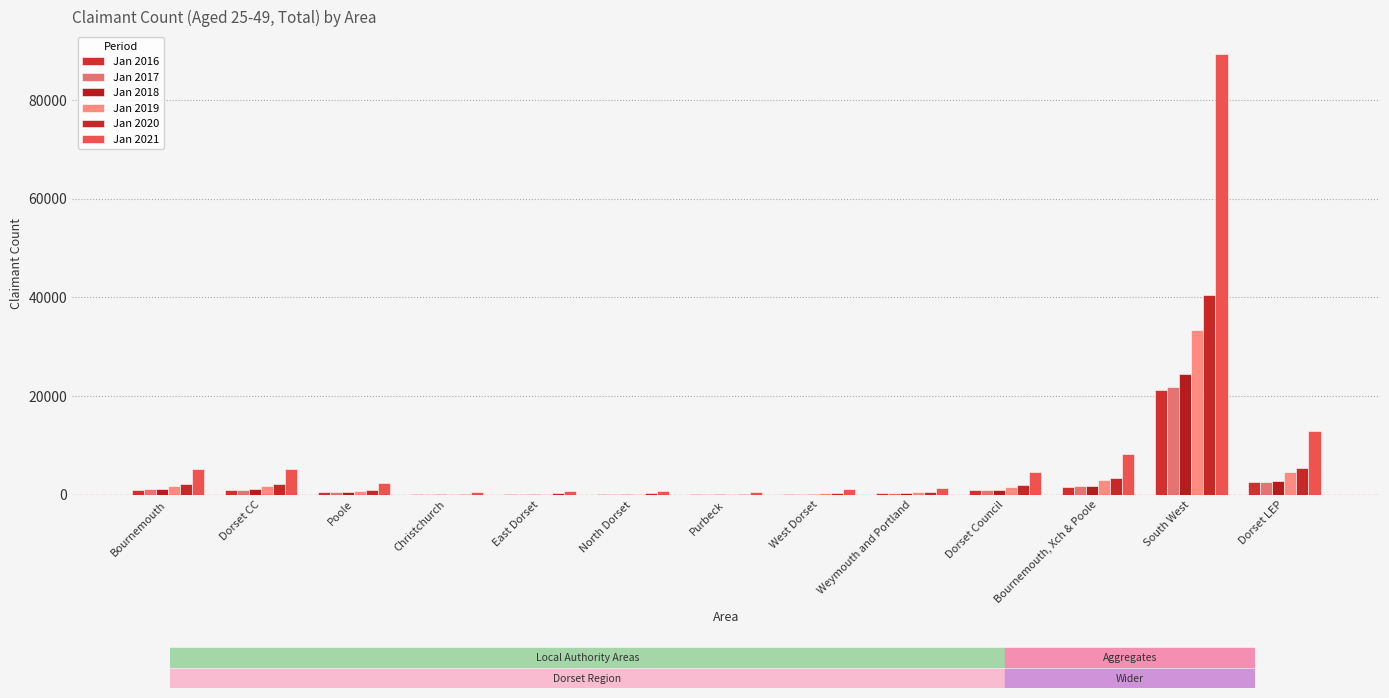

What is the spread (max minus min) of values at North Dorset?

615